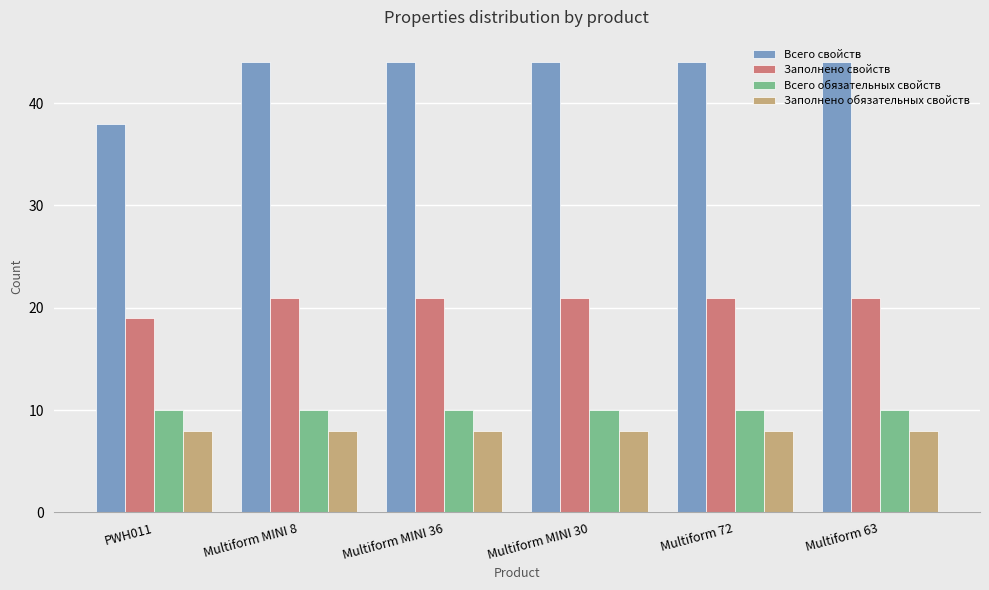

Reading right to left, what are all the values shown in this chart?

Всего свойств: 44	44	44	44	44	38
Заполнено свойств: 21	21	21	21	21	19
Всего обязательных свойств: 10	10	10	10	10	10
Заполнено обязательных свойств: 8	8	8	8	8	8